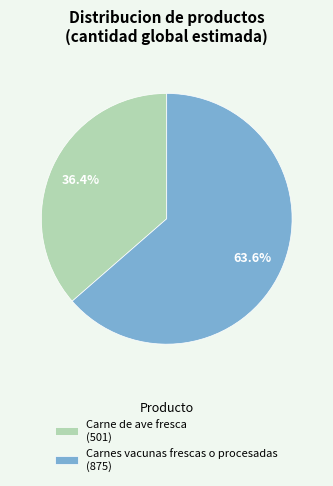

Approximately how many times larger is the value at Carnes vacunas frescas o procesadas compared to Carne de ave fresca?

1.7